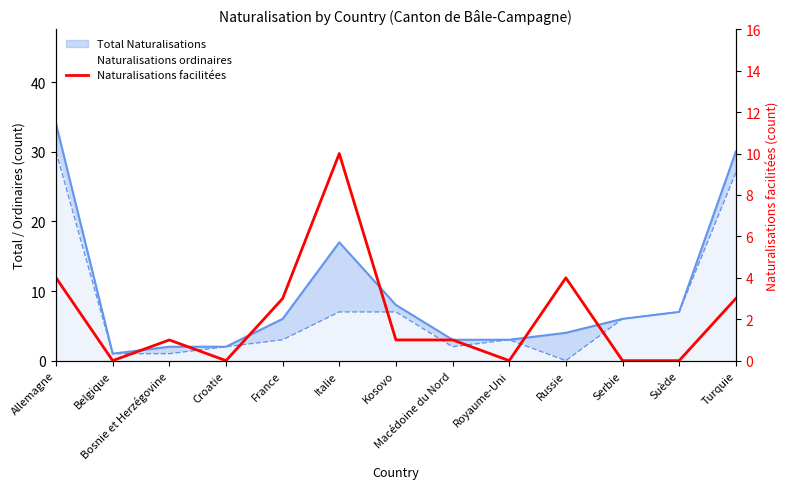

Reading left to right, transcribe all the data shown in this chart.

Allemagne=4	Belgique=0	Bosnie et Herzégovine=1	Croatie=0	France=3	Italie=10	Kosovo=1	Macédoine du Nord=1	Royaume-Uni=0	Russie=4	Serbie=0	Suède=0	Turquie=3